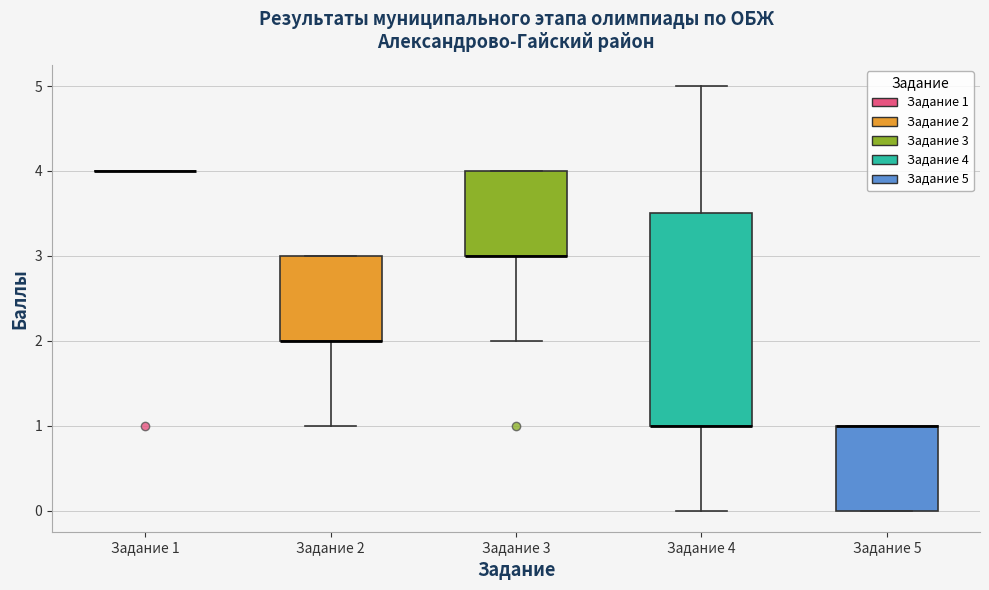

Reading left to right, transcribe this box plot: for each box, give where its median line is, the range the box spans, and where its two whiskers end, as read against the y-axis. The values are not printed on the chart, so give them approximately, as read against the axis.

Задание 1: box collapsed to a line at 4.0, whiskers 4.0 to 4.0
Задание 2: median 2.0 (drawn on the box's lower edge), box 2.0 to 3.0, whiskers 1.0 to 3.0
Задание 3: median 3.0 (drawn on the box's lower edge), box 3.0 to 4.0, whiskers 2.0 to 4.0
Задание 4: median 1.0 (drawn on the box's lower edge), box 1.0 to 3.5, whiskers 0.0 to 5.0
Задание 5: median 1.0 (drawn on the box's upper edge), box 0.0 to 1.0, whiskers 0.0 to 1.0